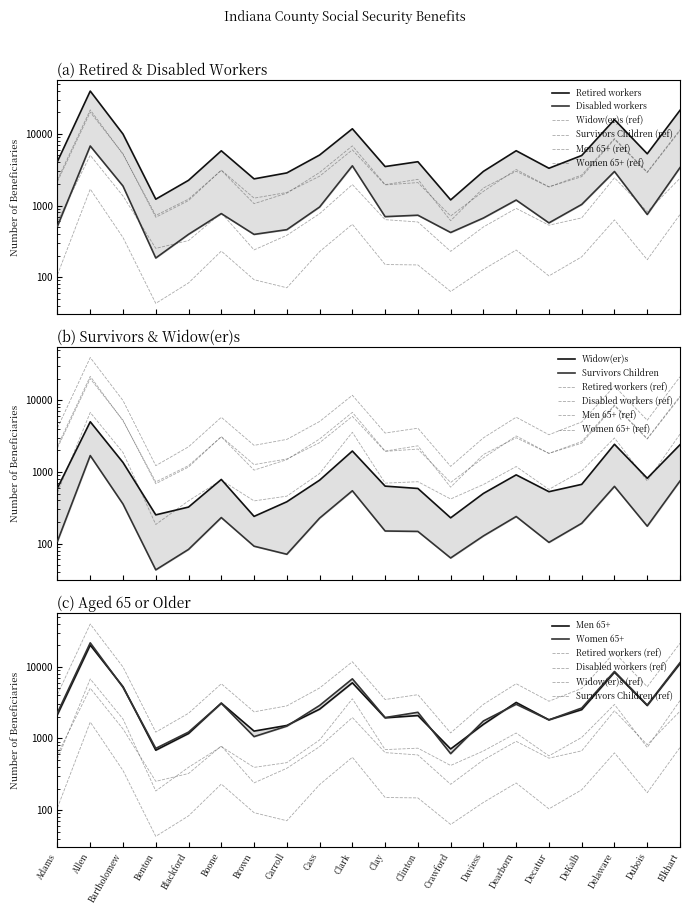

What position from the left is Delaware?

18